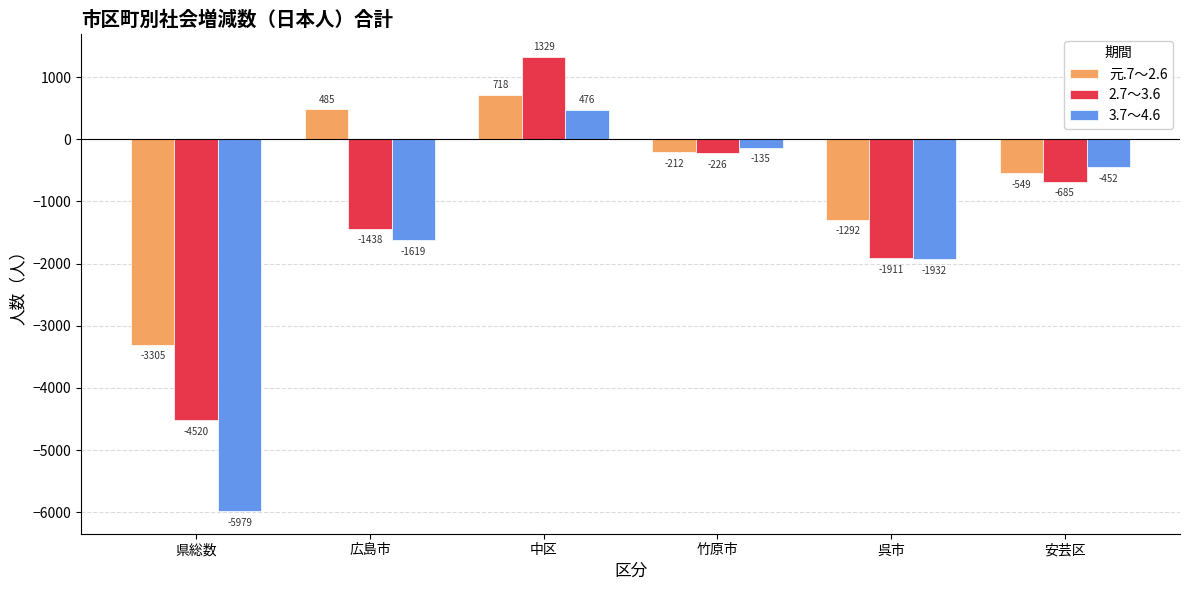

How many data points in 3.7～4.6 are above -452?

2